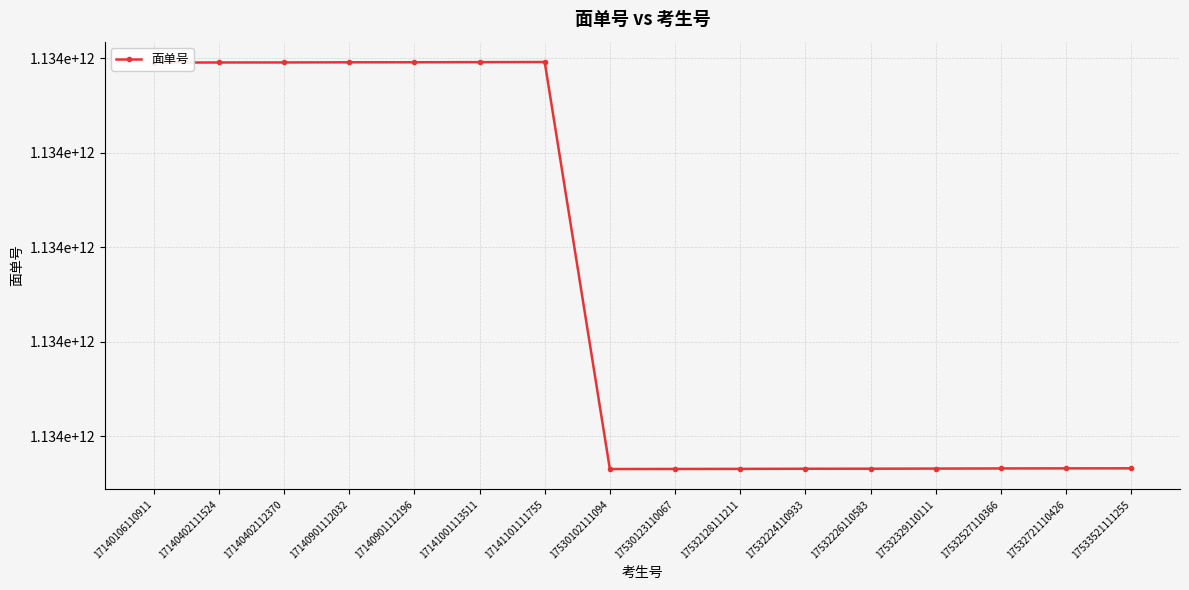

Reading left to right, what are all the values shown in this chart?

17140106110911=1134327951511	17140402111524=1134327952911	17140402112370=1134327953211	17140901112032=1134327954611	17140901112196=1134327955011	17141001113511=1134327956311	17141101111755=1134327957711	17530102111094=1134323653711	17530123110067=1134323654511	17532128111211=1134323655411	17532224110933=1134323656811	17532226110583=1134323657111	17532329110111=1134323658511	17532527110366=1134323659911	17532721110426=1134323660811	17533521111255=1134323661111